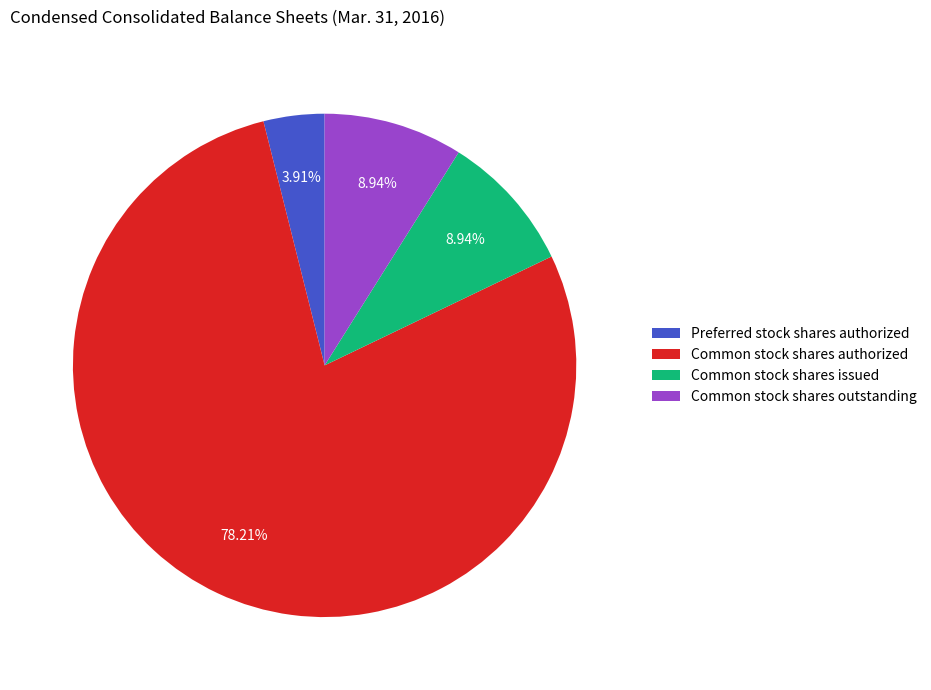

To the nearest percent, what portion does Common stock shares authorized represent?

78%